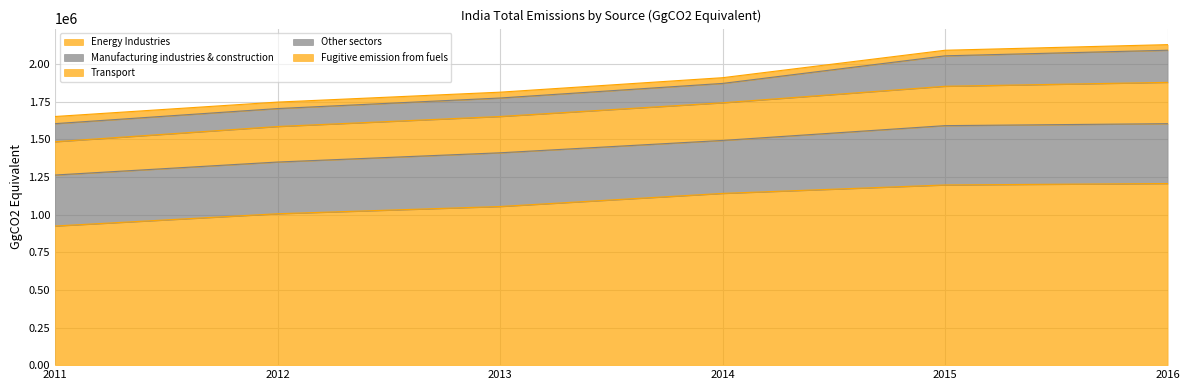

What is the average value of the Fugitive emission from fuels series?

40261